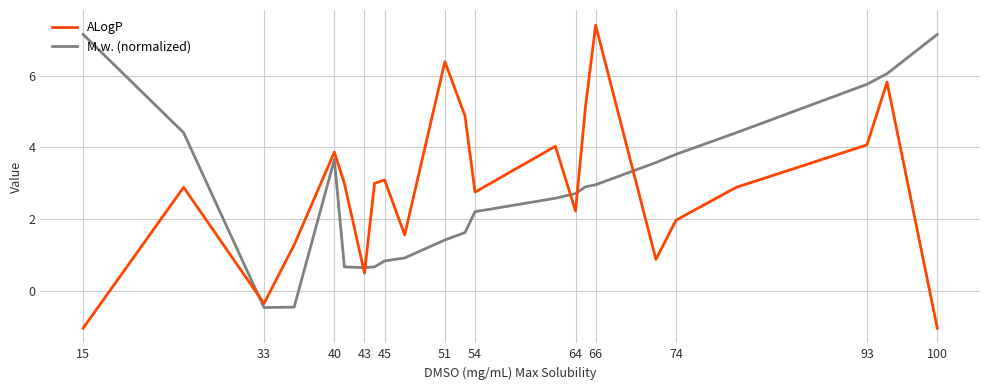

Which series has the largest range (max minus min)?

ALogP